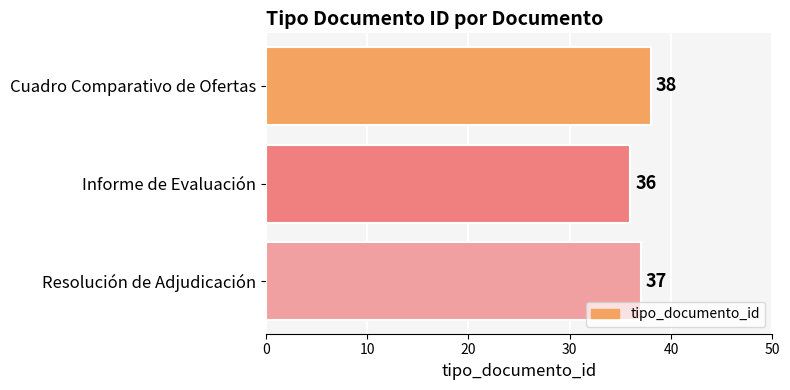

What is the difference between the maximum and minimum values?

2